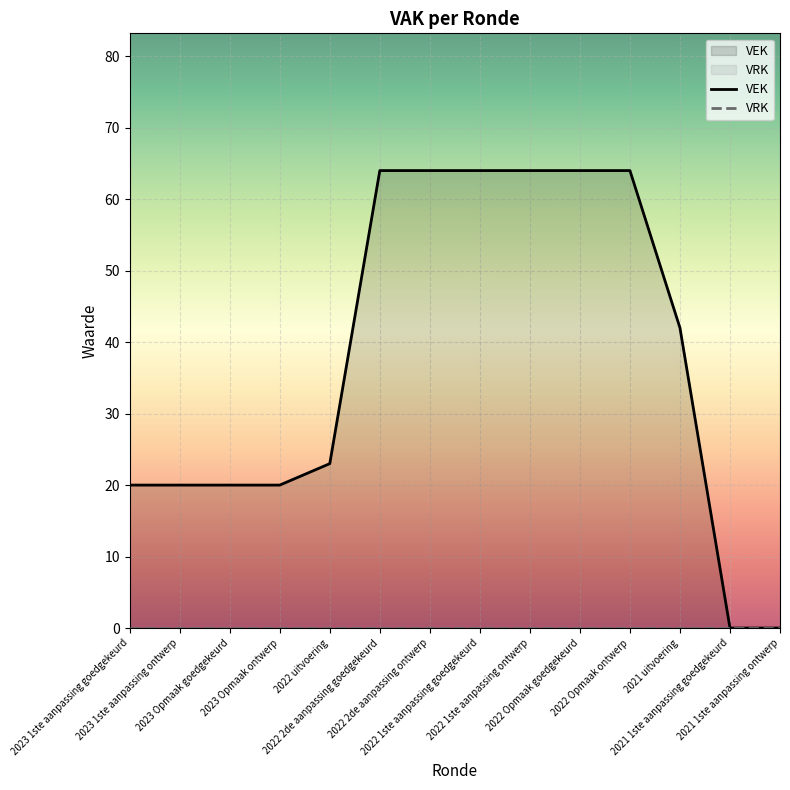

What position from the right is 2023 Opmaak ontwerp?

11